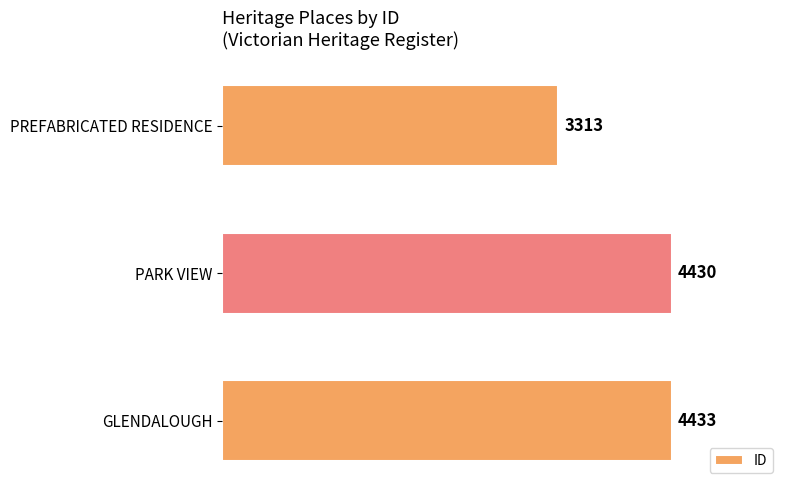

How many data points are less than 4430?

1